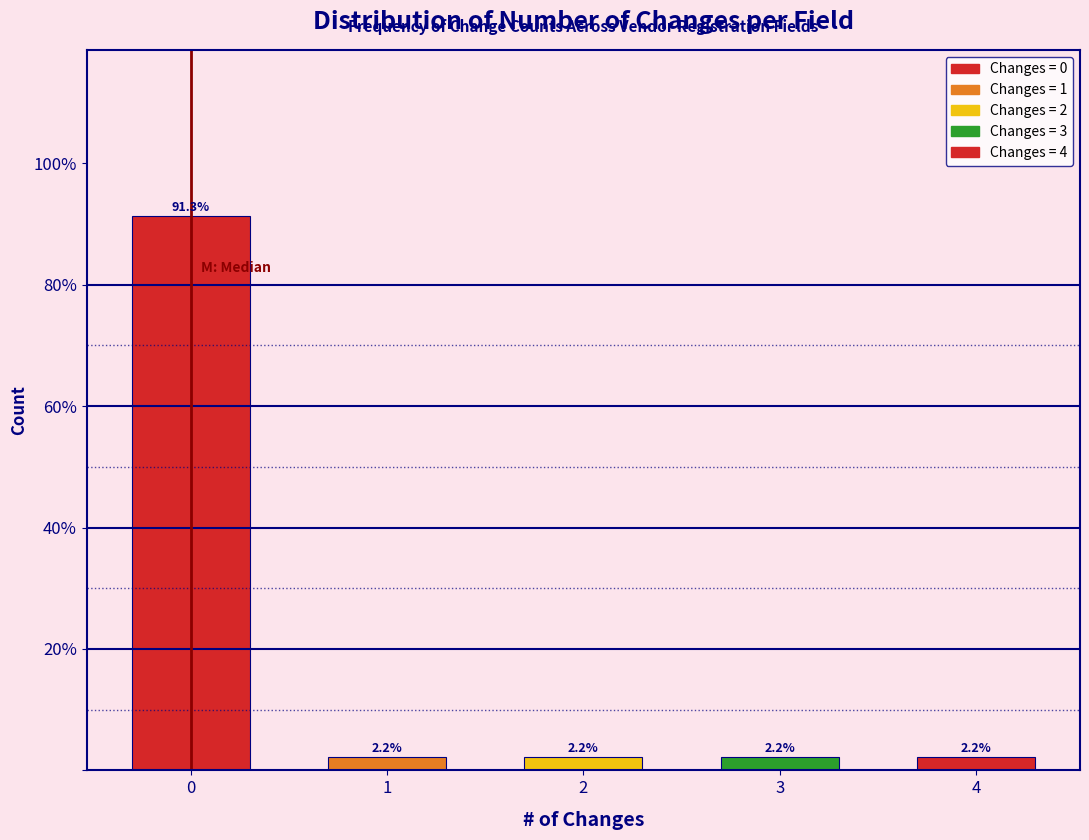

Reading right to left, what are all the values shown in this chart?

2.2	2.2	2.2	2.2	91.3